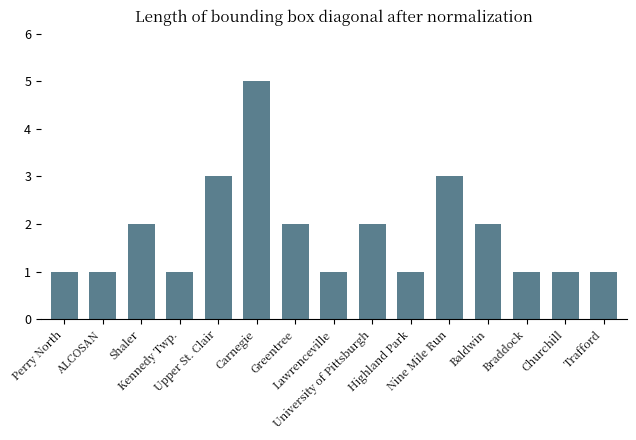

What is the value of the 4th bar from the left?

1